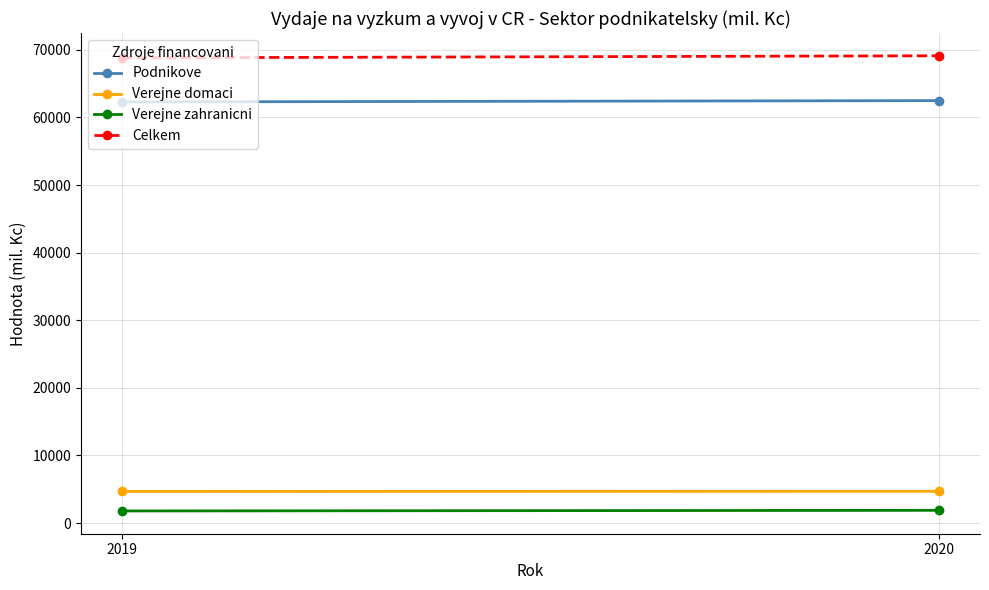

How many Celkem values are between 68808 and 69113?

2